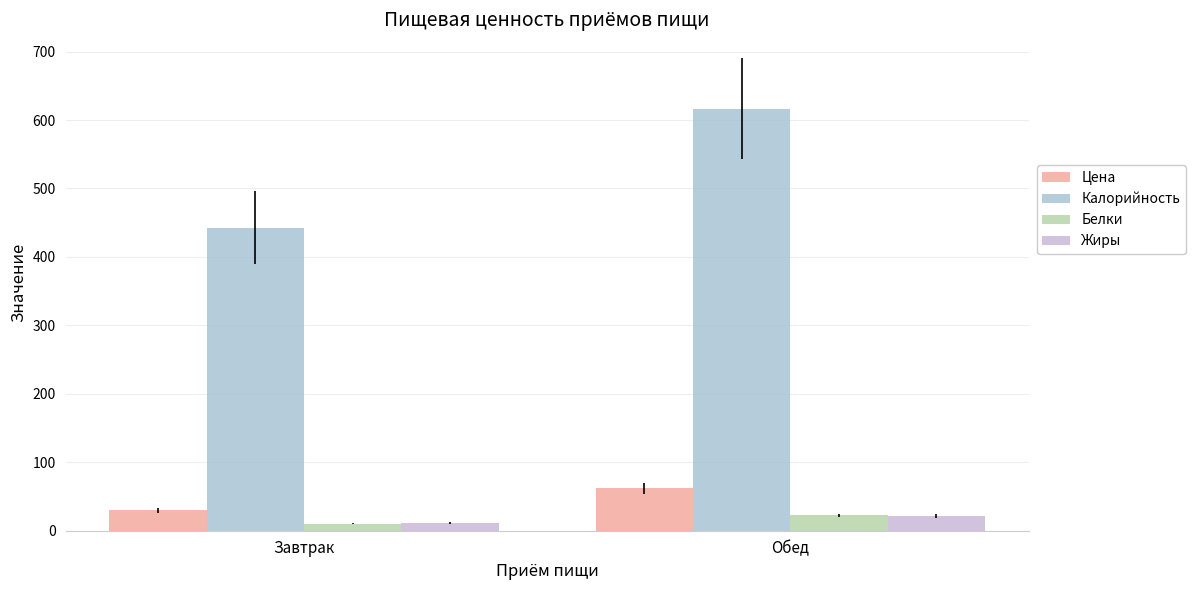

What is the label of the 2nd bar from the right?

Завтрак